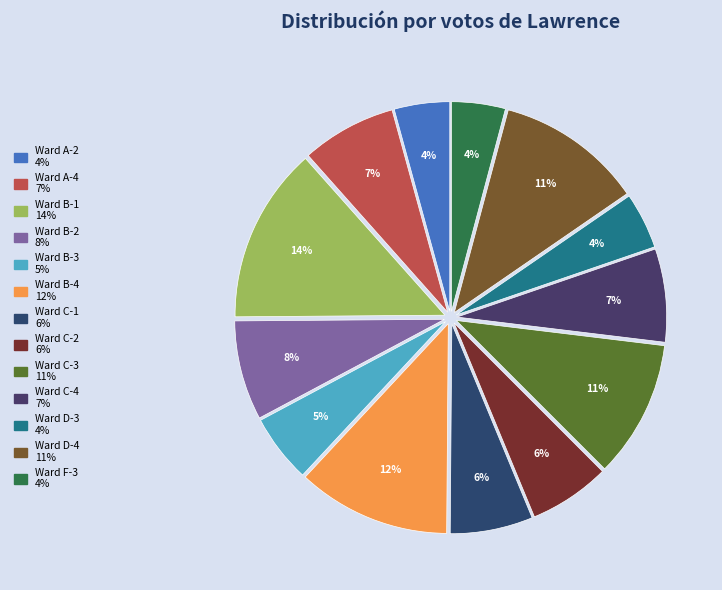

Which category has the biggest portion of the pie?

Ward B-1